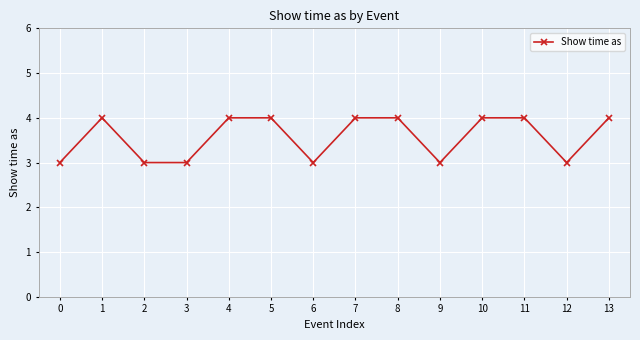

Which has a higher value, 12 or 5?

5